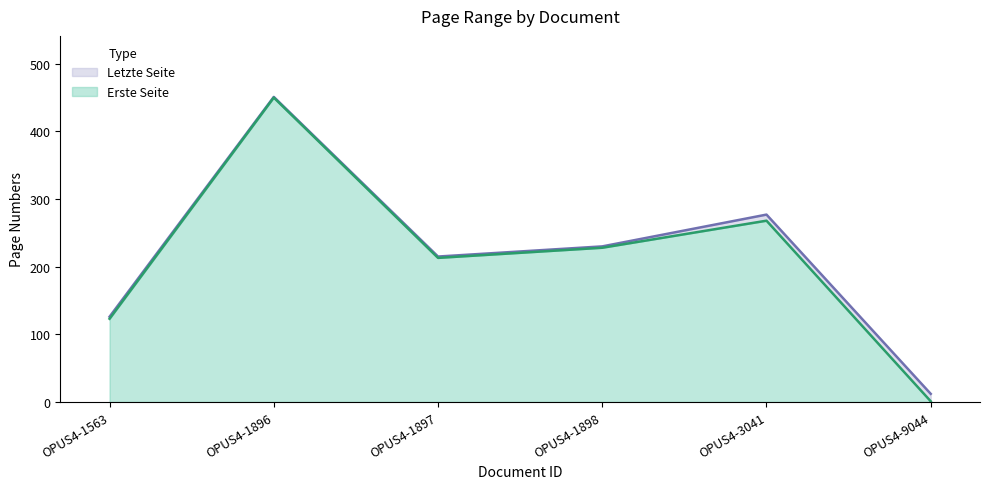

List the series in order of their overall mean, lowest first.

Erste Seite, Letzte Seite